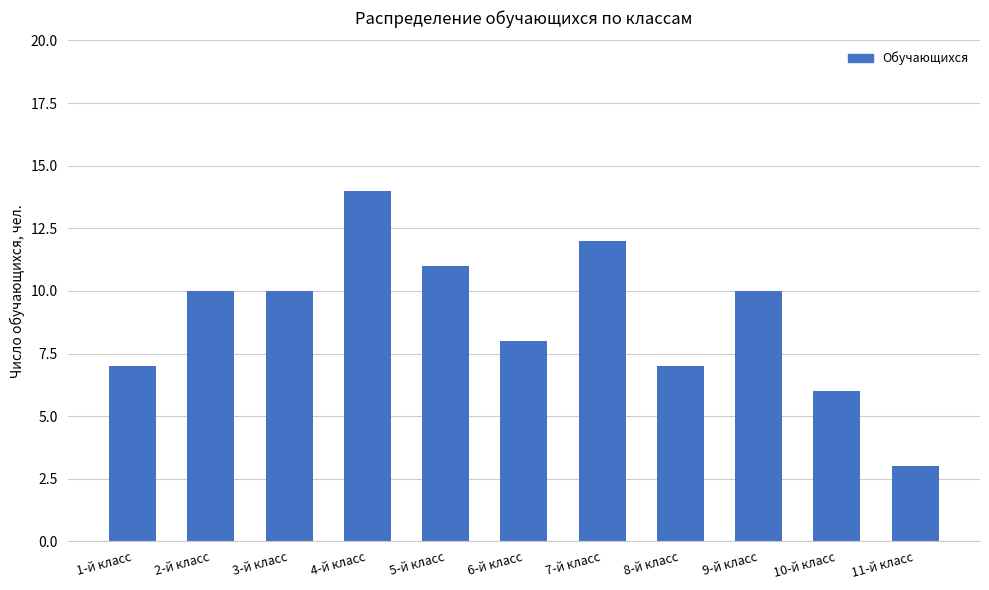

Are the bars horizontal?

No